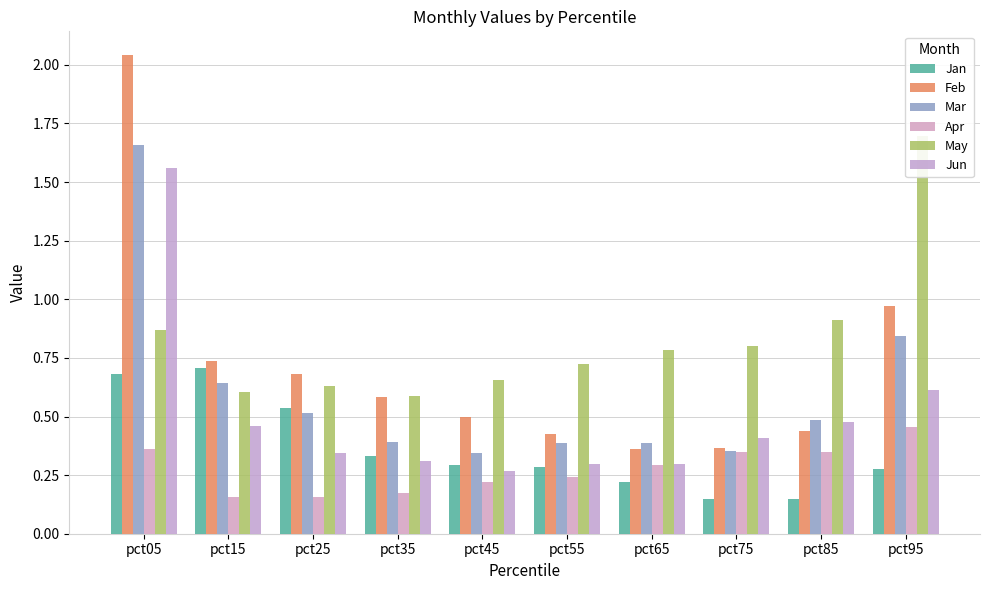

Reading left to right, transcribe all the data shown in this chart.

Jan: pct05=0.7	pct15=0.7	pct25=0.5	pct35=0.3	pct45=0.3	pct55=0.3	pct65=0.2	pct75=0.1	pct85=0.1	pct95=0.3
Feb: pct05=2.0	pct15=0.7	pct25=0.7	pct35=0.6	pct45=0.5	pct55=0.4	pct65=0.4	pct75=0.4	pct85=0.4	pct95=1.0
Mar: pct05=1.7	pct15=0.6	pct25=0.5	pct35=0.4	pct45=0.3	pct55=0.4	pct65=0.4	pct75=0.4	pct85=0.5	pct95=0.8
Apr: pct05=0.4	pct15=0.2	pct25=0.2	pct35=0.2	pct45=0.2	pct55=0.2	pct65=0.3	pct75=0.3	pct85=0.4	pct95=0.5
May: pct05=0.9	pct15=0.6	pct25=0.6	pct35=0.6	pct45=0.7	pct55=0.7	pct65=0.8	pct75=0.8	pct85=0.9	pct95=1.7
Jun: pct05=1.6	pct15=0.5	pct25=0.3	pct35=0.3	pct45=0.3	pct55=0.3	pct65=0.3	pct75=0.4	pct85=0.5	pct95=0.6